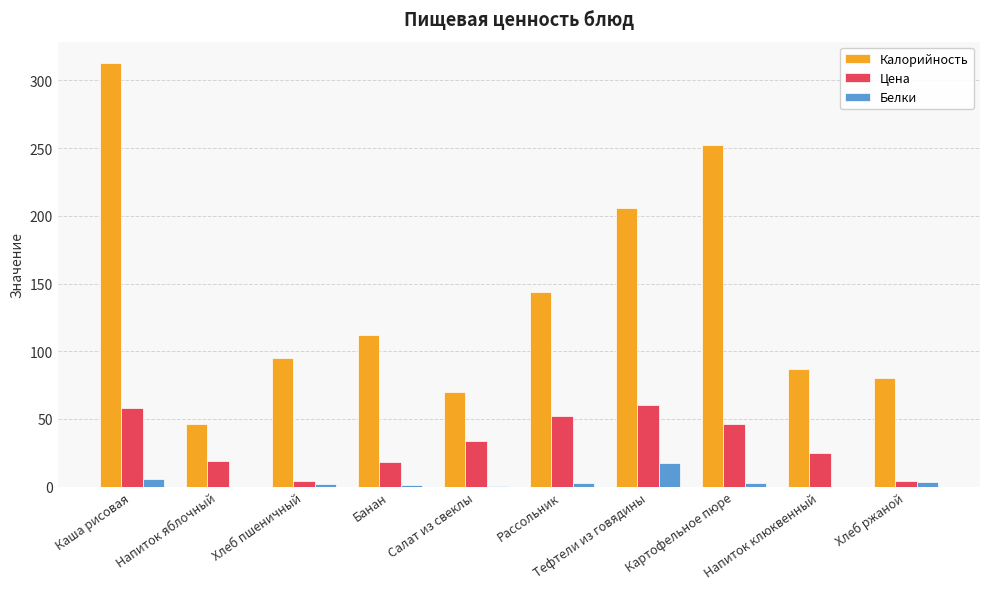

How many groups of bars are there?

10